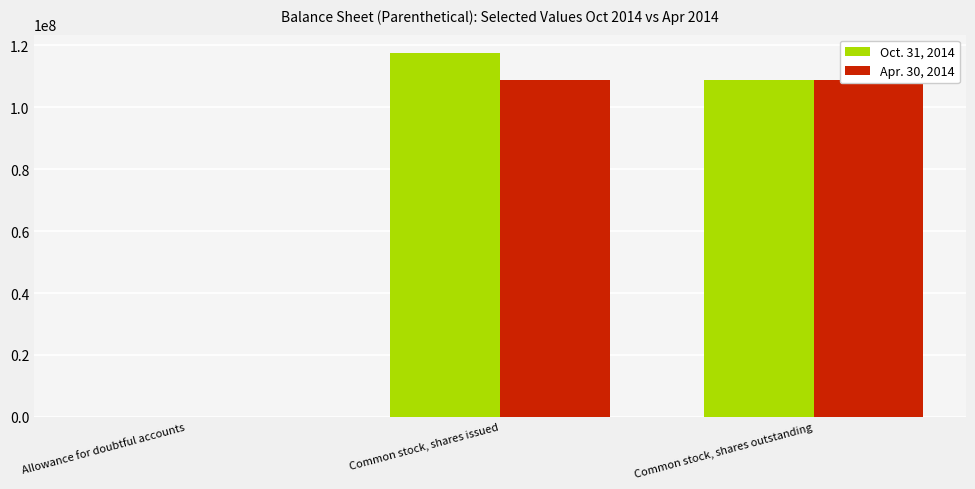

Reading right to left, extract all data points from this chart.

Oct. 31, 2014: Common stock, shares outstanding=108911170	Common stock, shares issued=117611170	Allowance for doubtful accounts=59000
Apr. 30, 2014: Common stock, shares outstanding=108911170	Common stock, shares issued=108911170	Allowance for doubtful accounts=34000